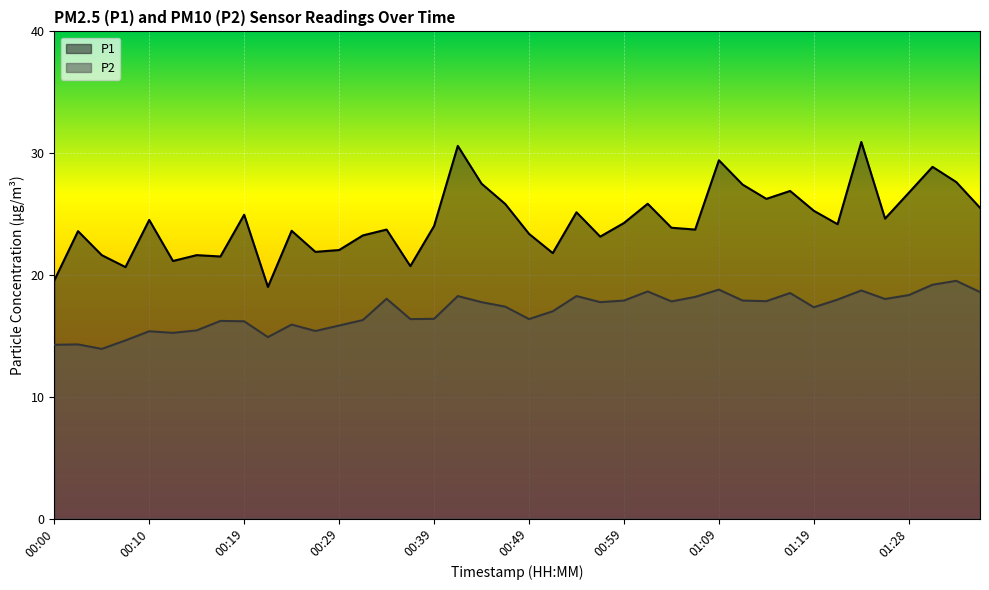

What is the maximum value shown in the chart?

30.9